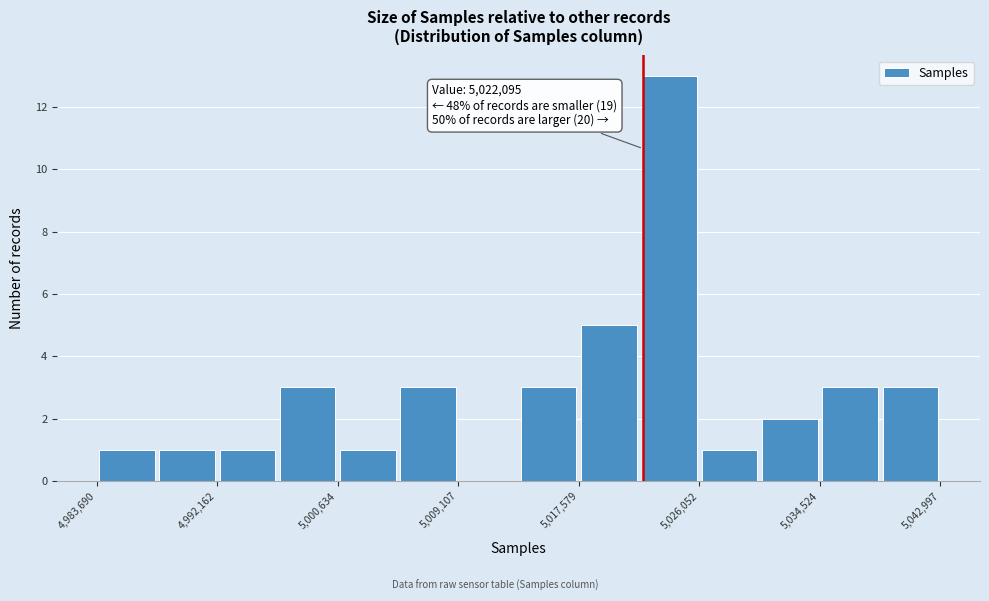

Over which range of the x-axis is the bar tallest?

5022000 to 5026000